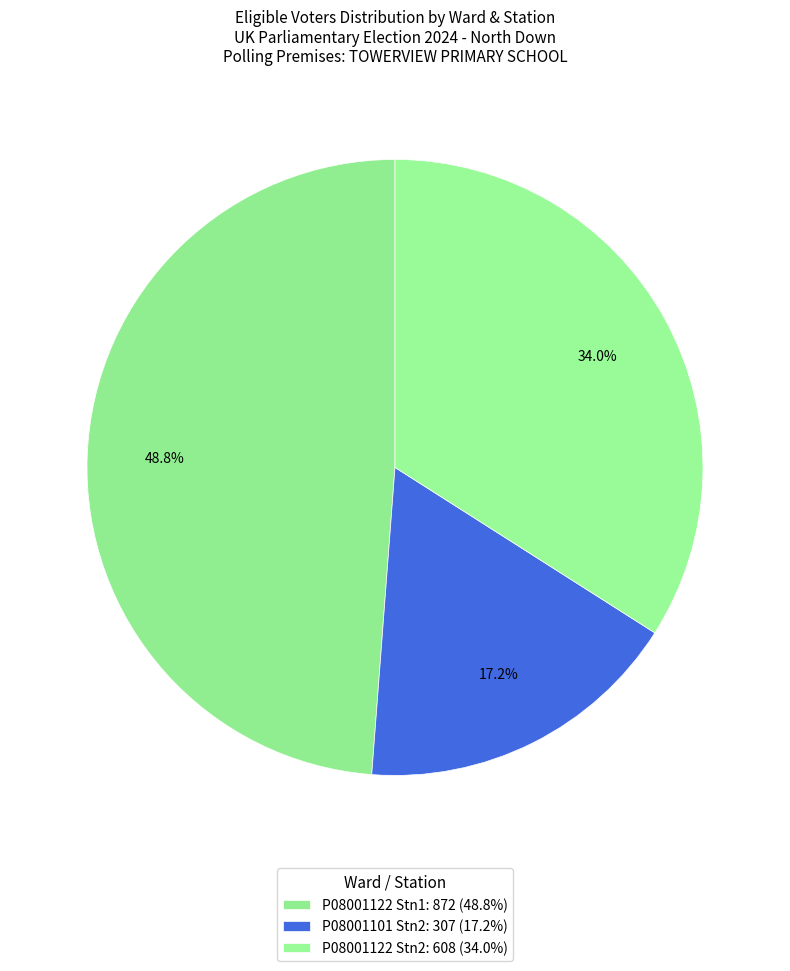

Is there a majority slice in this chart?

No